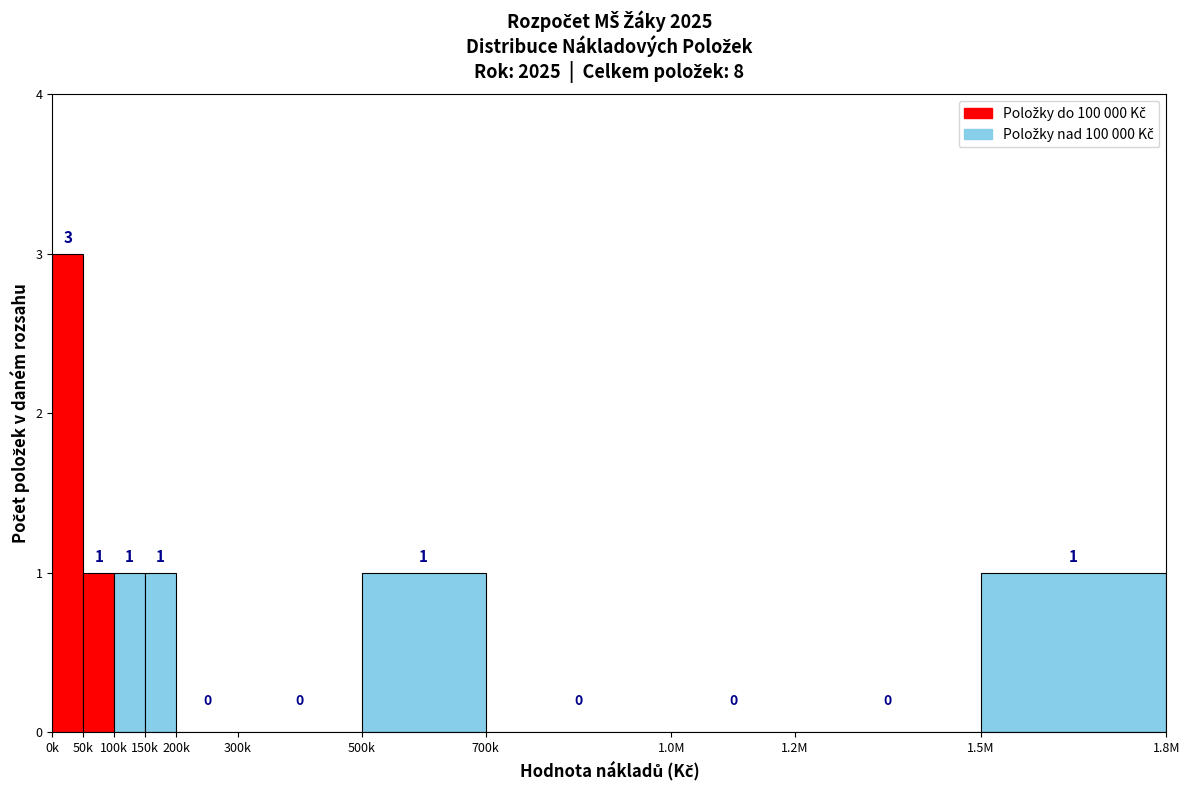

Reading left to right, what are all the values shown in this chart?

0k=3	50k=1	100k=1	150k=1	200k=0	300k=0	500k=1	700k=0	1.0M=0	1.2M=0	1.5M=1